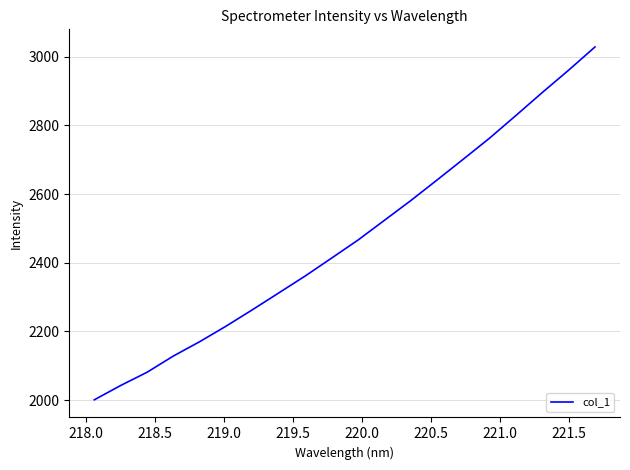

What is the greatest value displayed?

3028.2